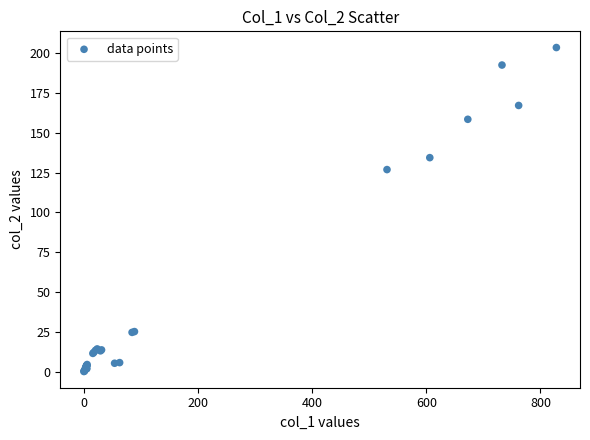

What Y value in the scatter plot is closest to 101?

126.9